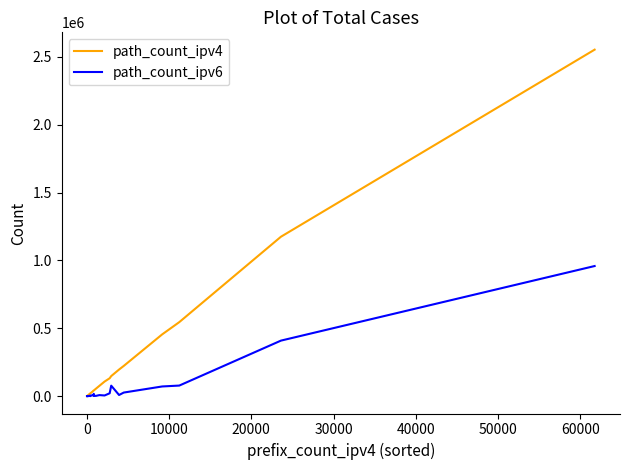

Which series has the widest spread of values?

path_count_ipv4